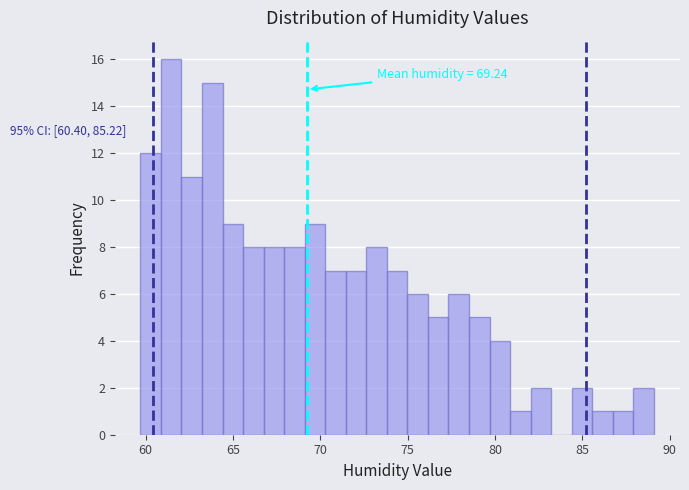

Read against the x-axis, roughly where is the centre of the tallest bar?

61.5